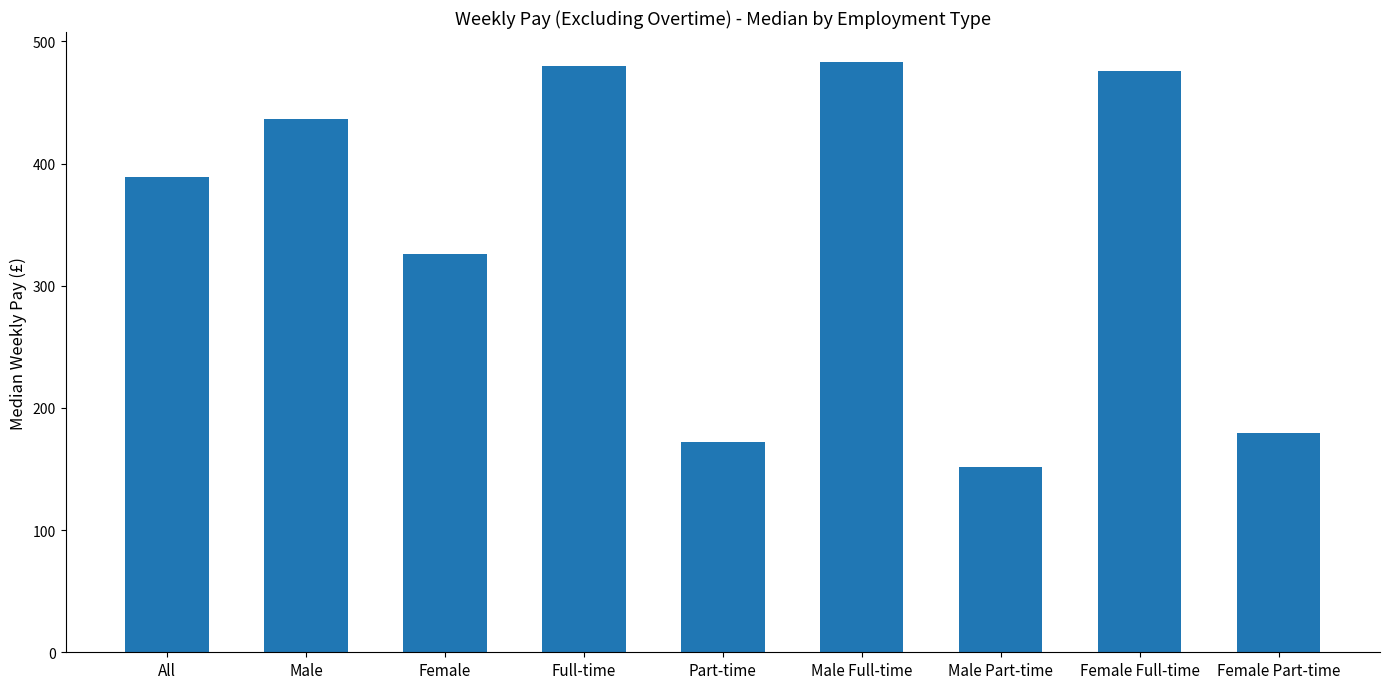

What is the average value?

343.8